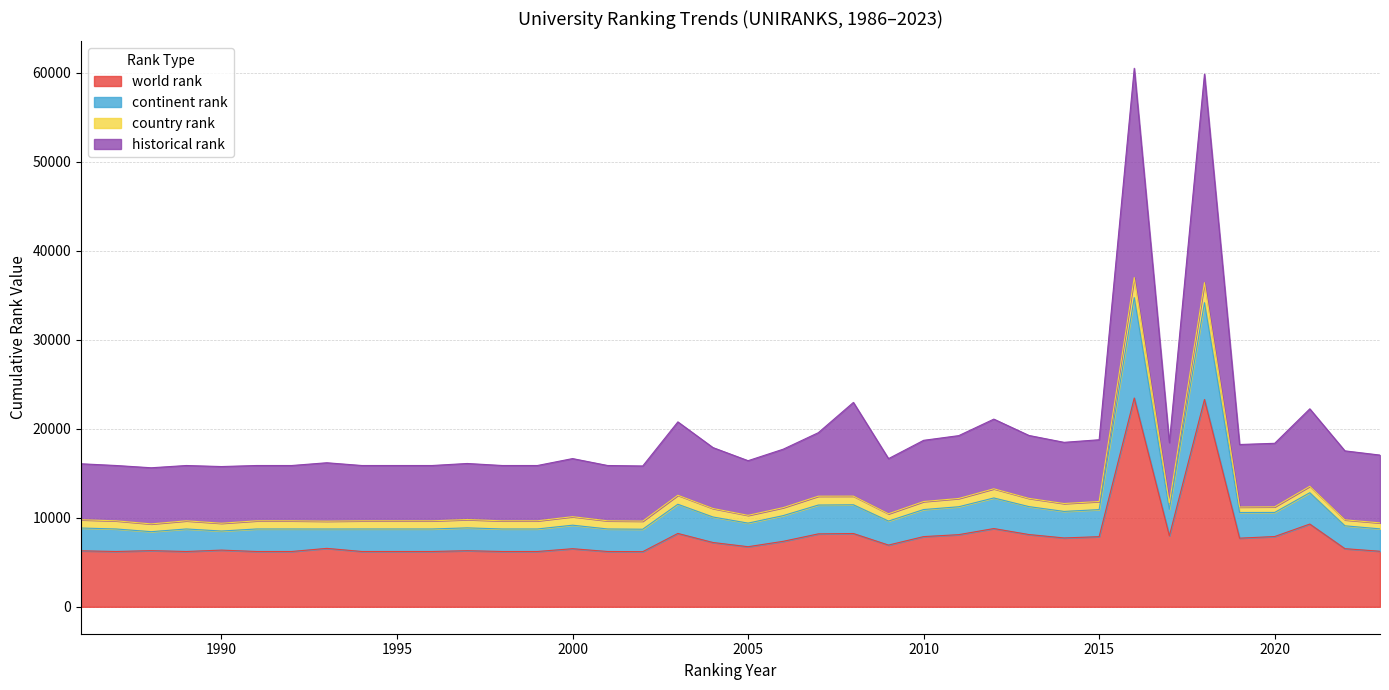

What is the greatest value displayed?

60513